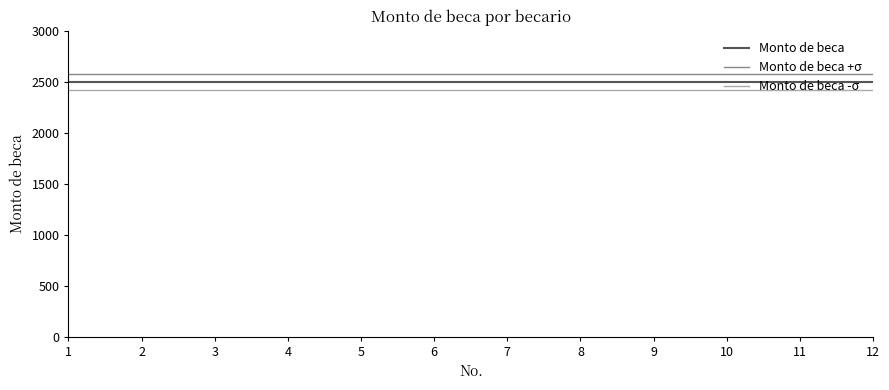

What is the spread (max minus min) of values at 5?

160